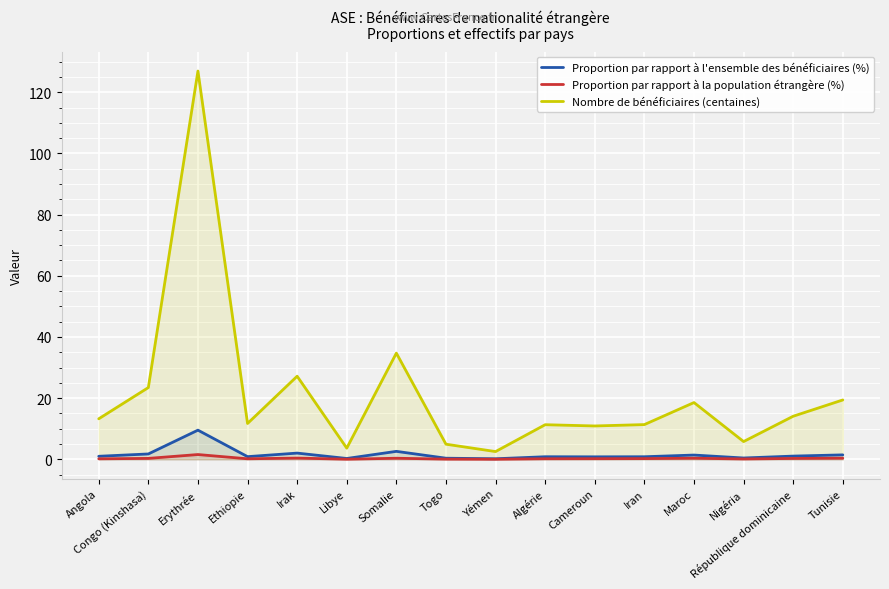

What is the maximum value for Proportion par rapport à l'ensemble des bénéficiaires (%)?

9.5